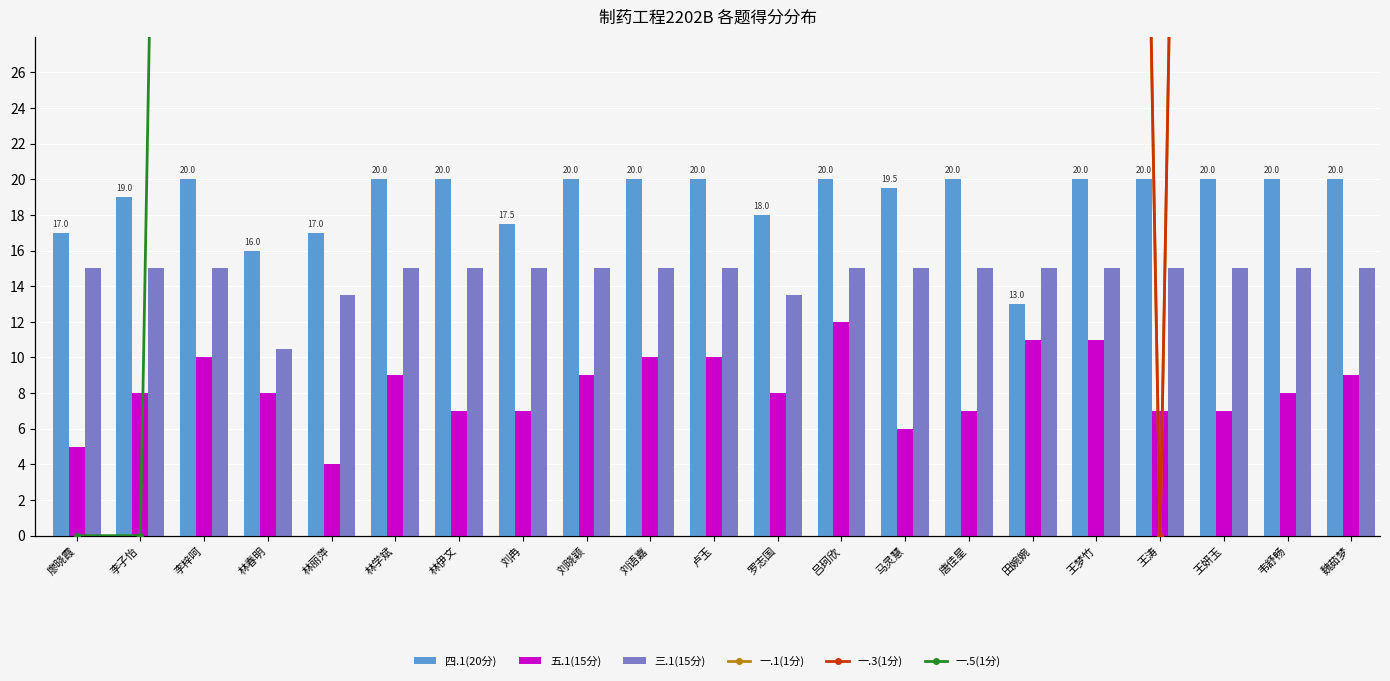

Does the chart contain any negative values?

No